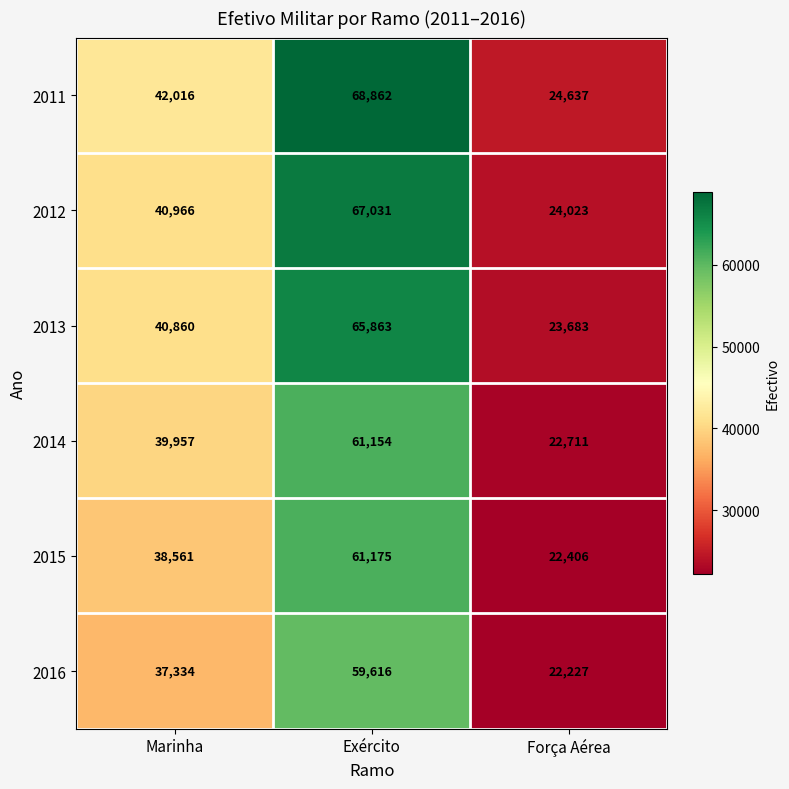

Between Exército and Força Aérea, which series saw the biggest shift?

2011